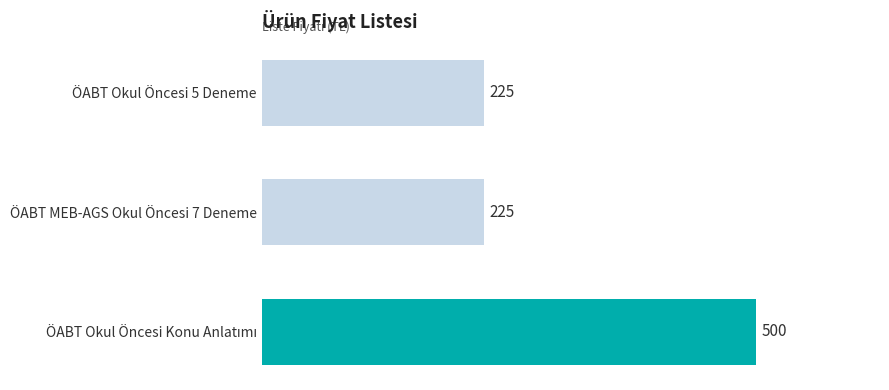

How many series are shown in this chart?

1